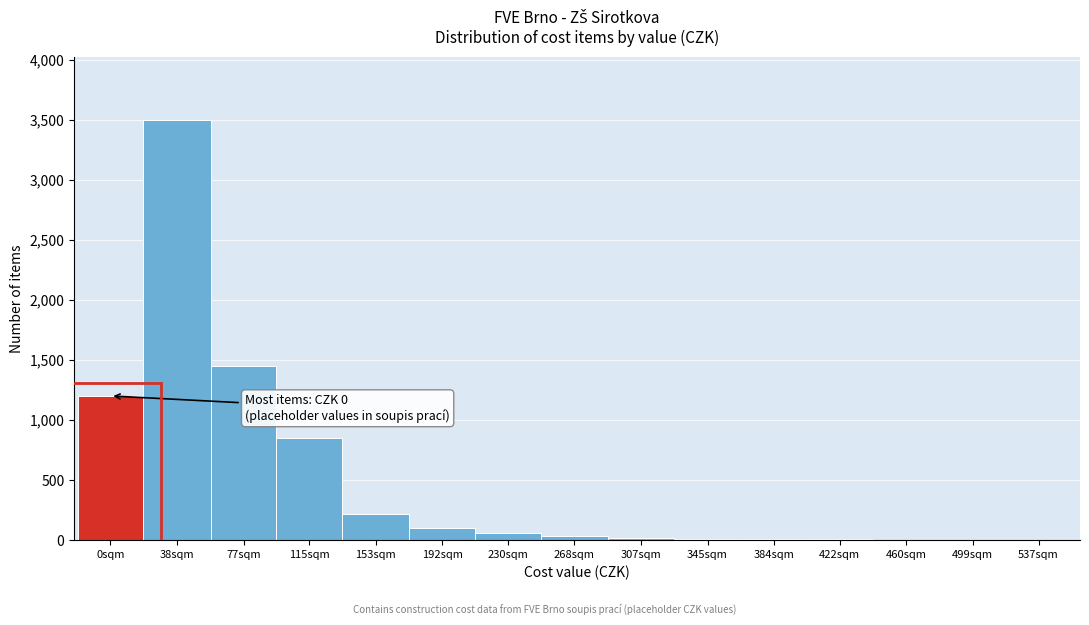

Which category has the highest value across all series?

38sqm